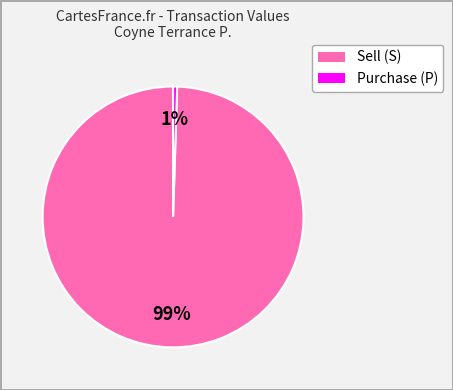

Rank the categories by value from lowest to highest.

Purchase (P), Sell (S)